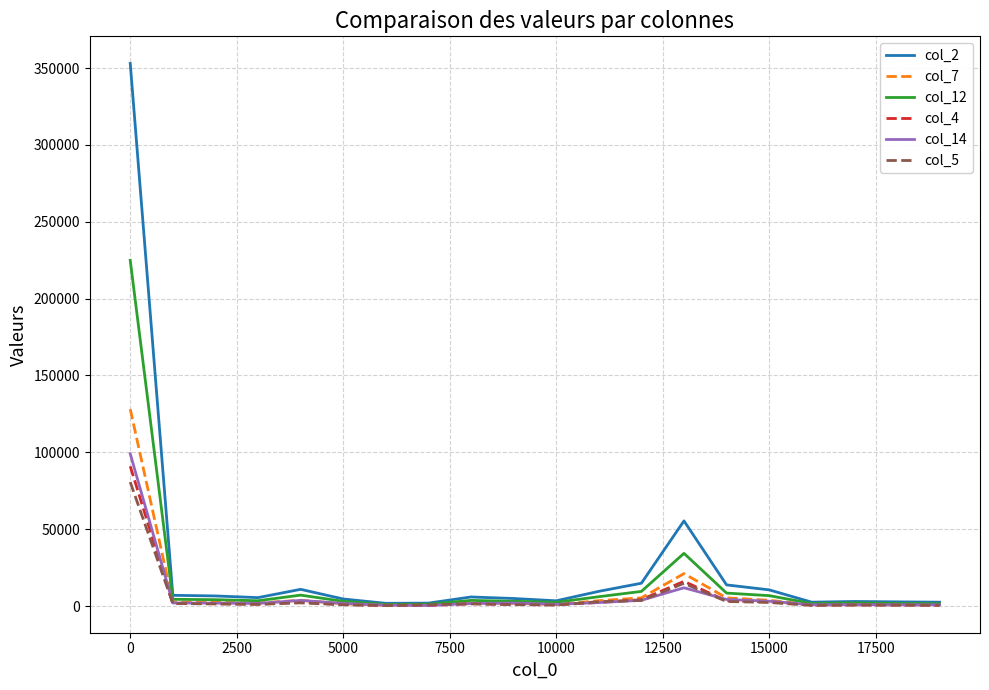

Which series has the widest spread of values?

col_2